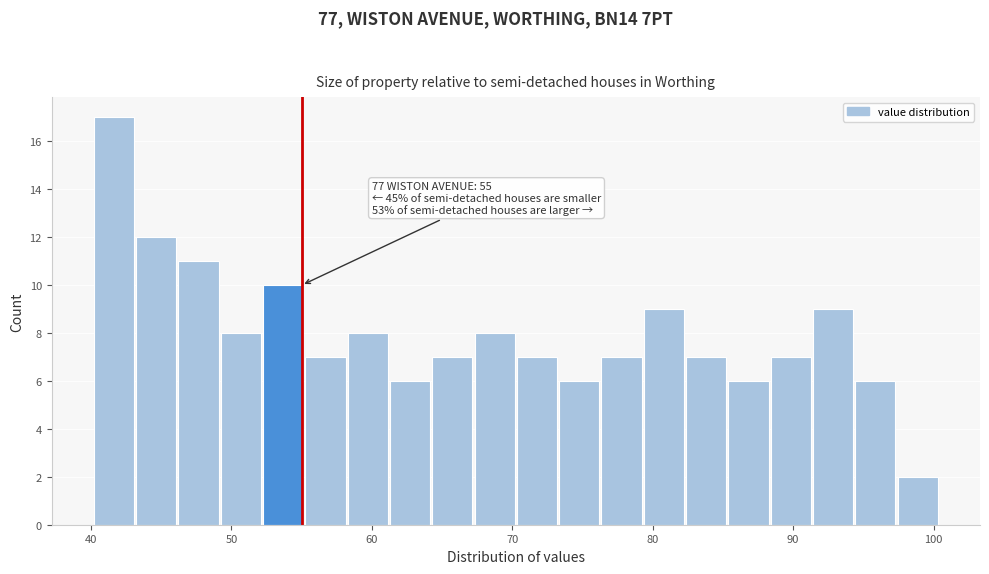

Around what value on the x-axis is the tallest bar? Give the approximate position of its centre, as read against the axis.

42